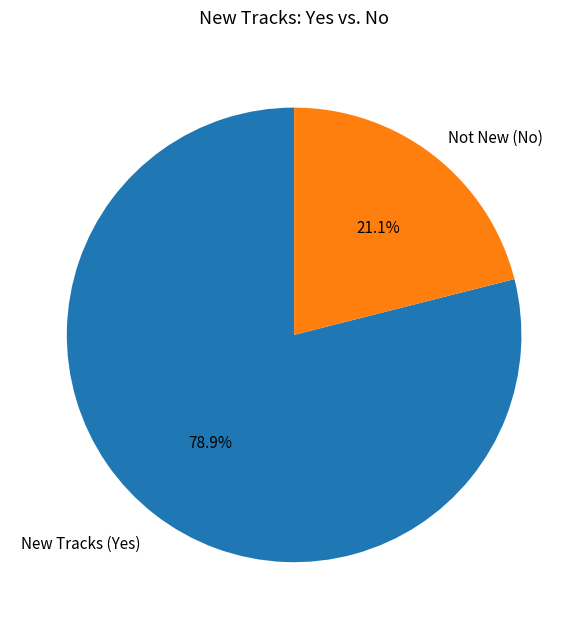

Which category has the smallest portion of the pie?

Not New (No)